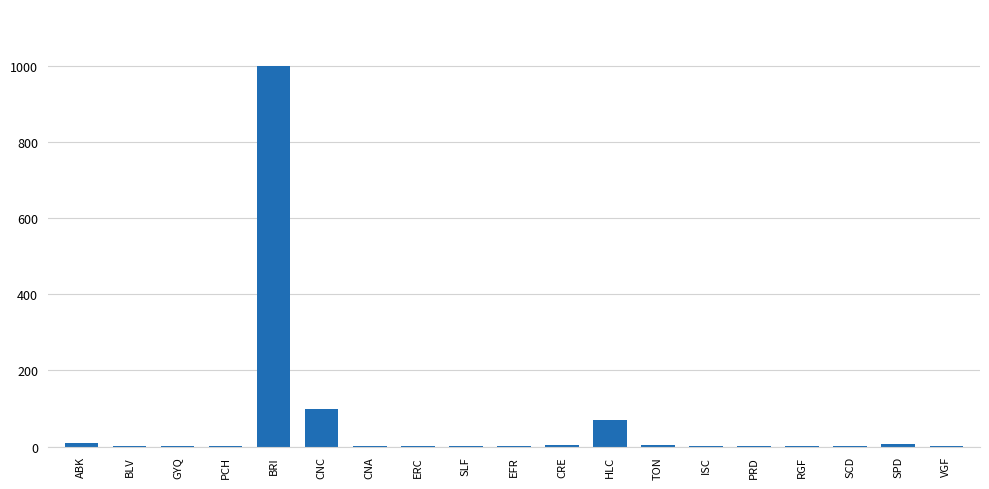

Read the value at CNC.

98.0